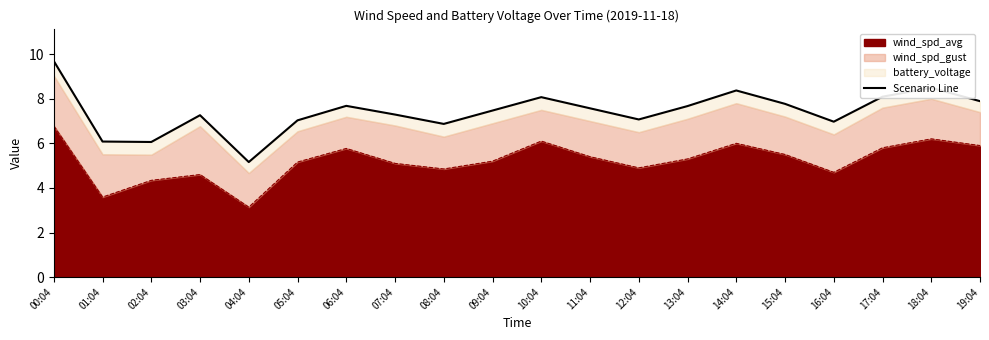

Is it true that the value at 02:04 is 2.6?

False